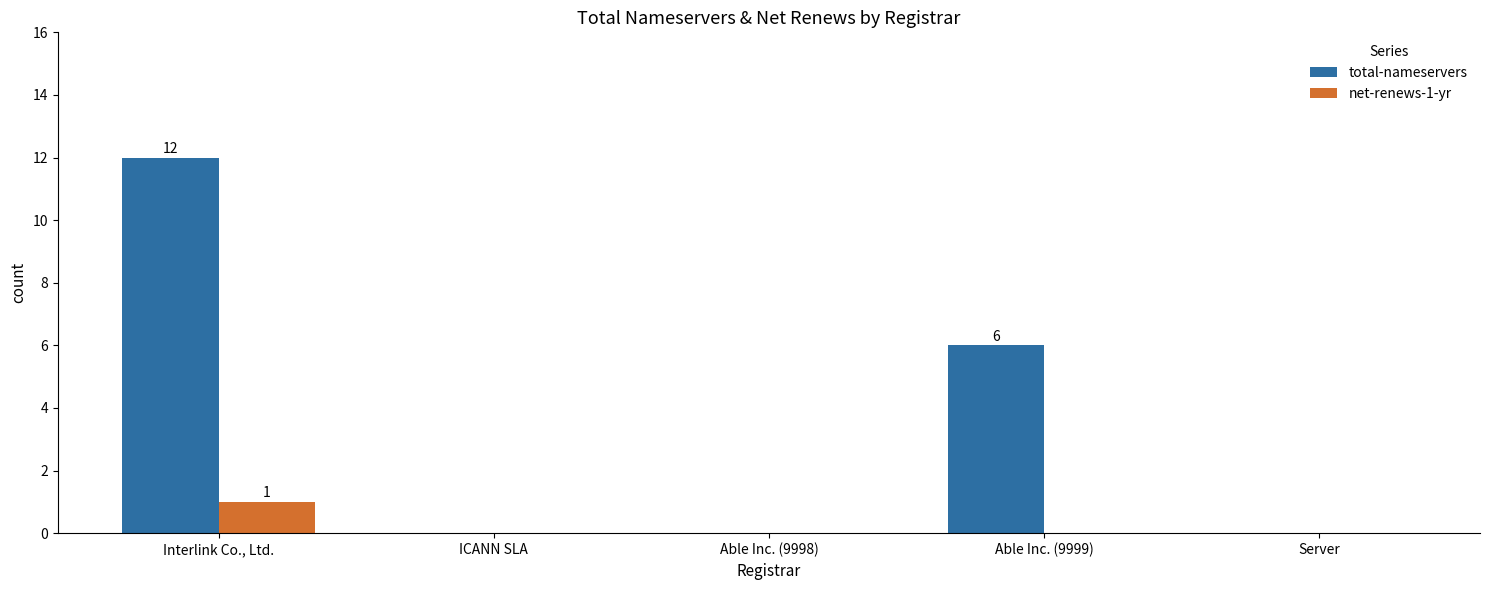

At which category is the sum across all series the highest?

Interlink Co., Ltd.